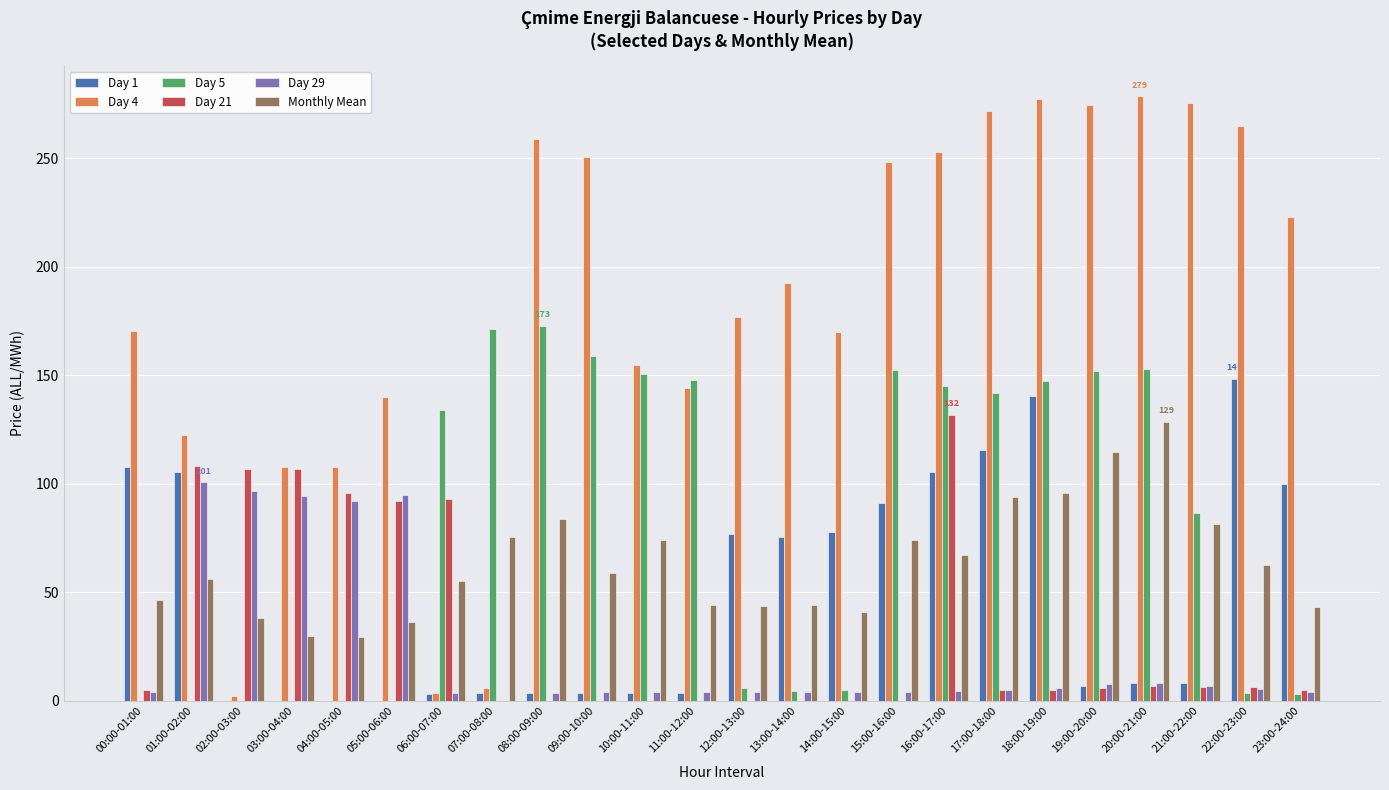

True or false: Day 5 has a value of 67.7 at 20:00-21:00.

False